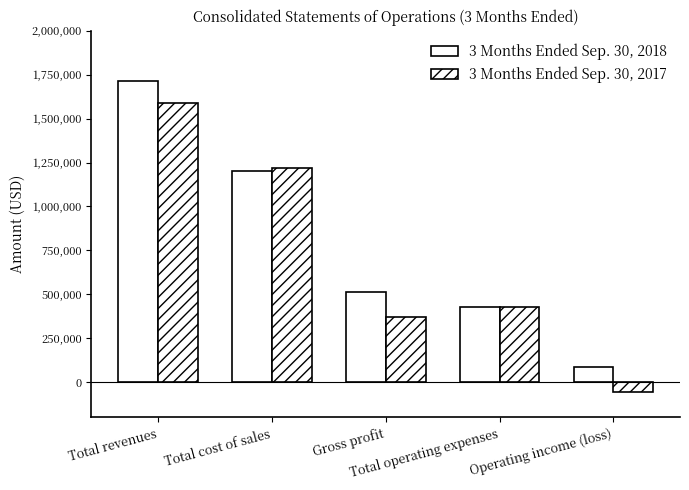

How many bars are there in total?

10